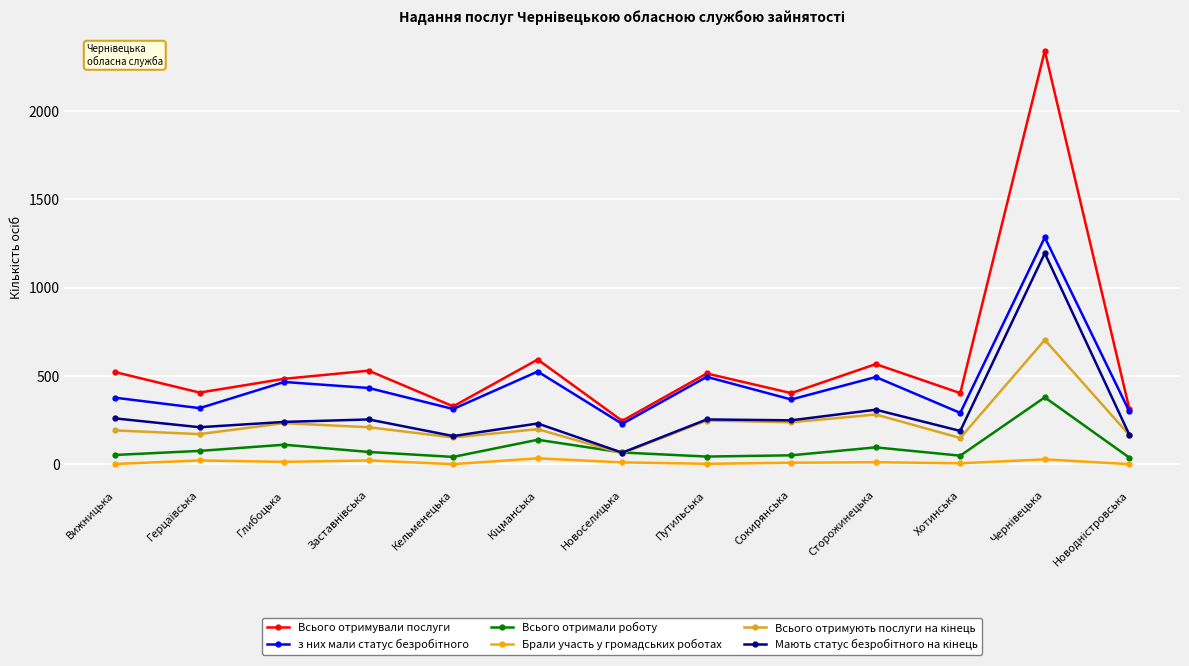

Which series has the widest spread of values?

Всього отримували послуги